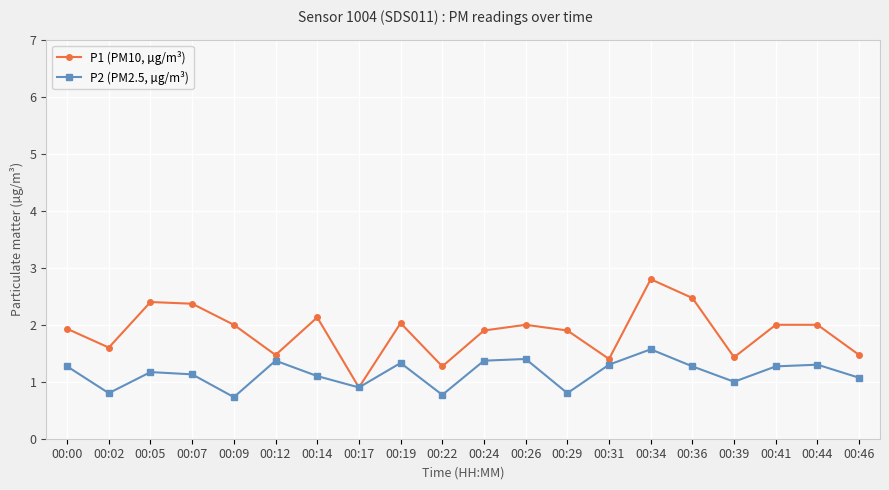

At which label is P2 (PM2.5, µg/m³) closest to 1?

00:39